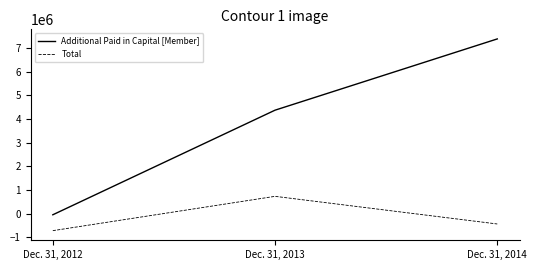

Count the Total values in the range -724397 to 725979.

3